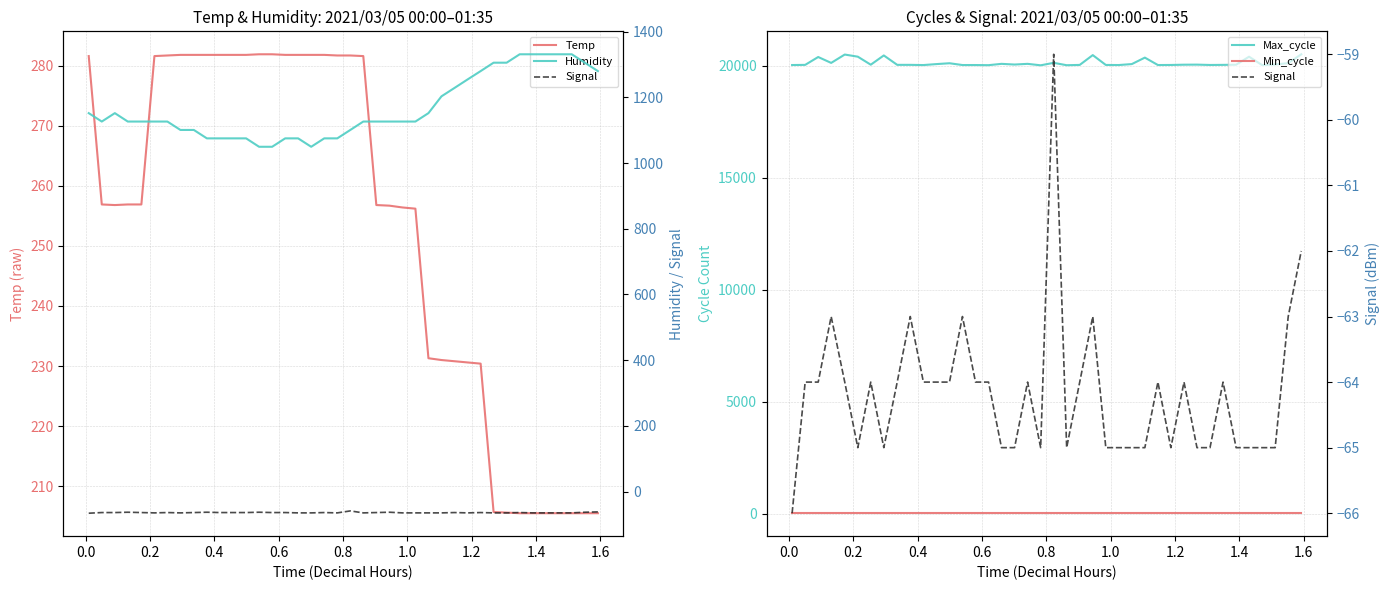

What is the highest value of the Temp series?

281.9